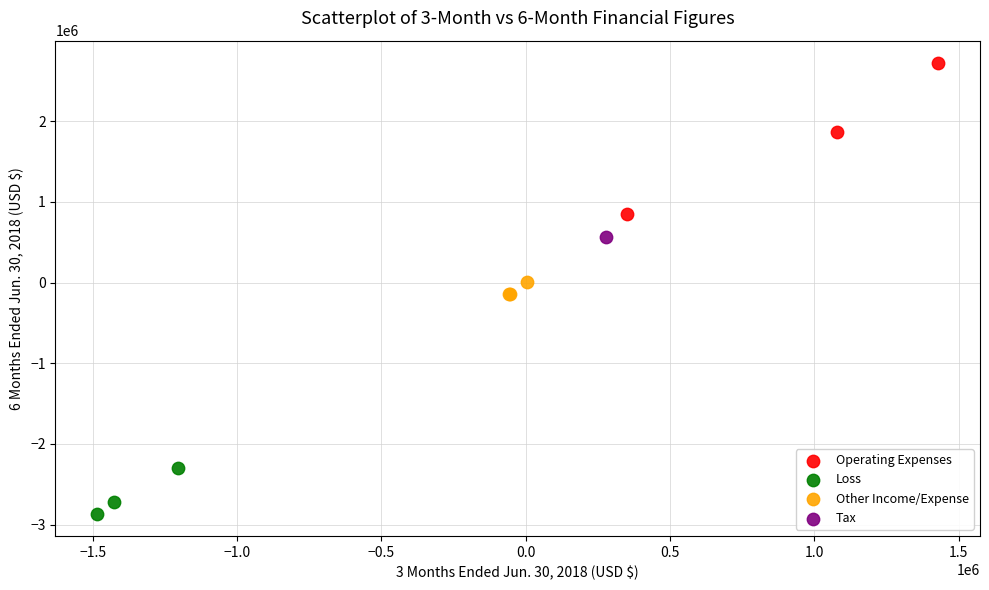

Which series reaches the minimum Y coordinate?

Loss